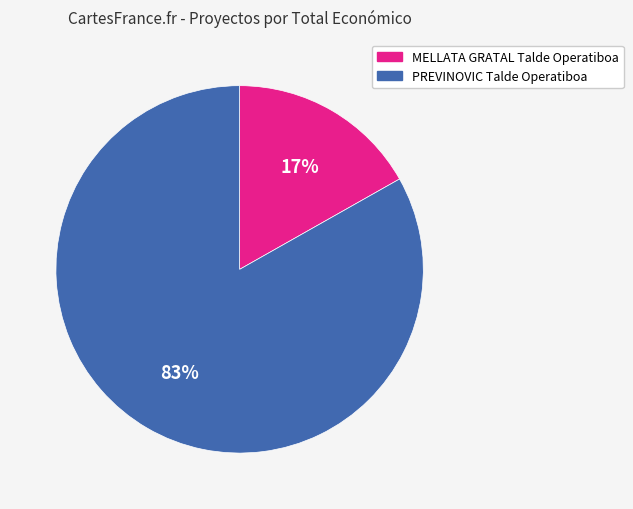

Rank the categories by value from highest to lowest.

PREVINOVIC Talde Operatiboa, MELLATA GRATAL Talde Operatiboa